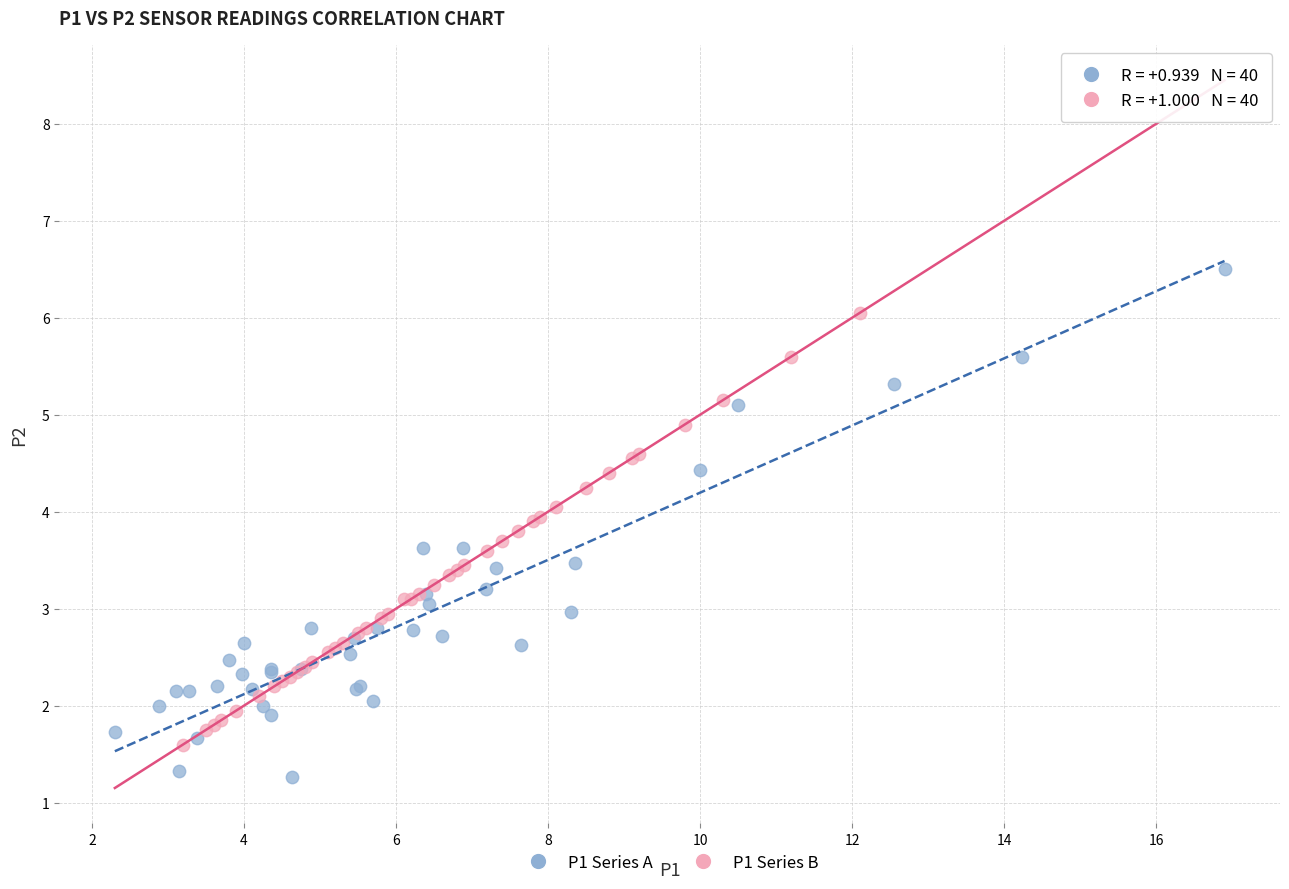

Which series has the widest spread of Y values?

P1 Series A